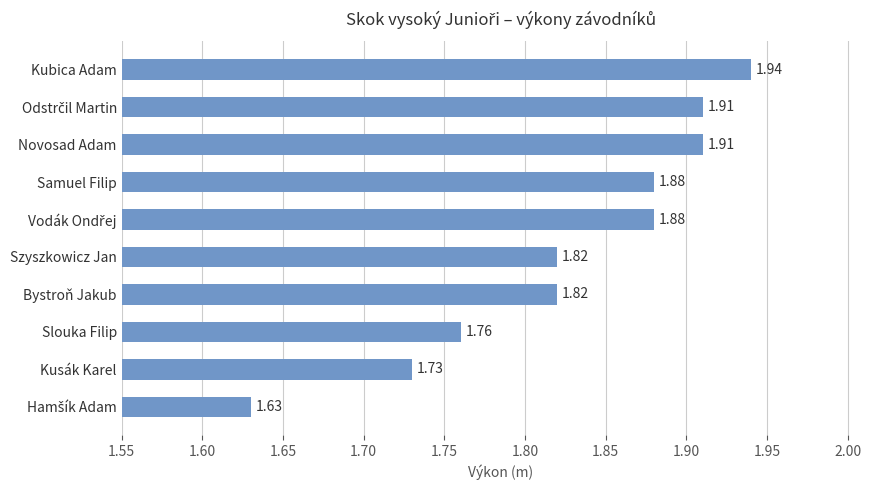

What is the difference between the maximum and minimum values?

0.3